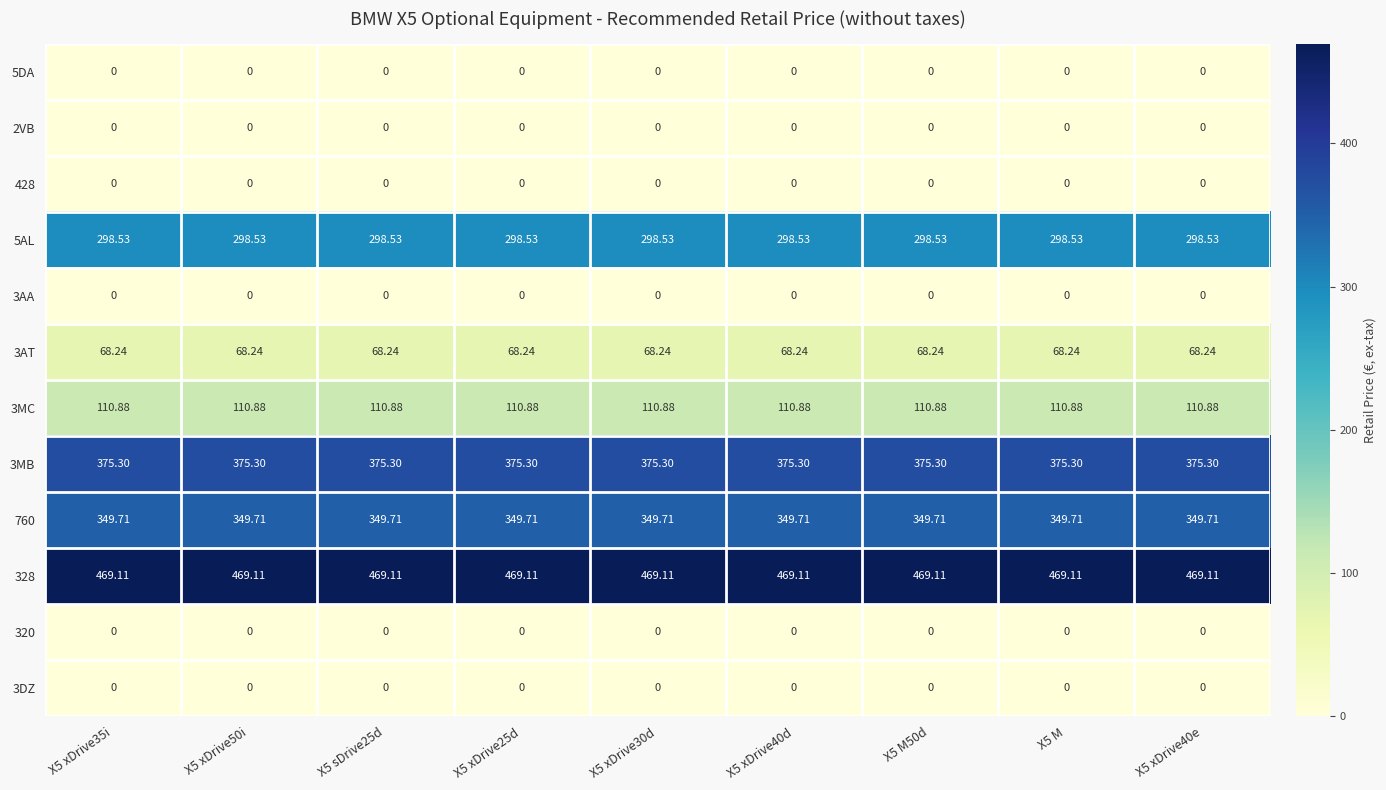

Is the value of 320 at X5 xDrive35i greater than the value of 3AT at X5 M50d?

No